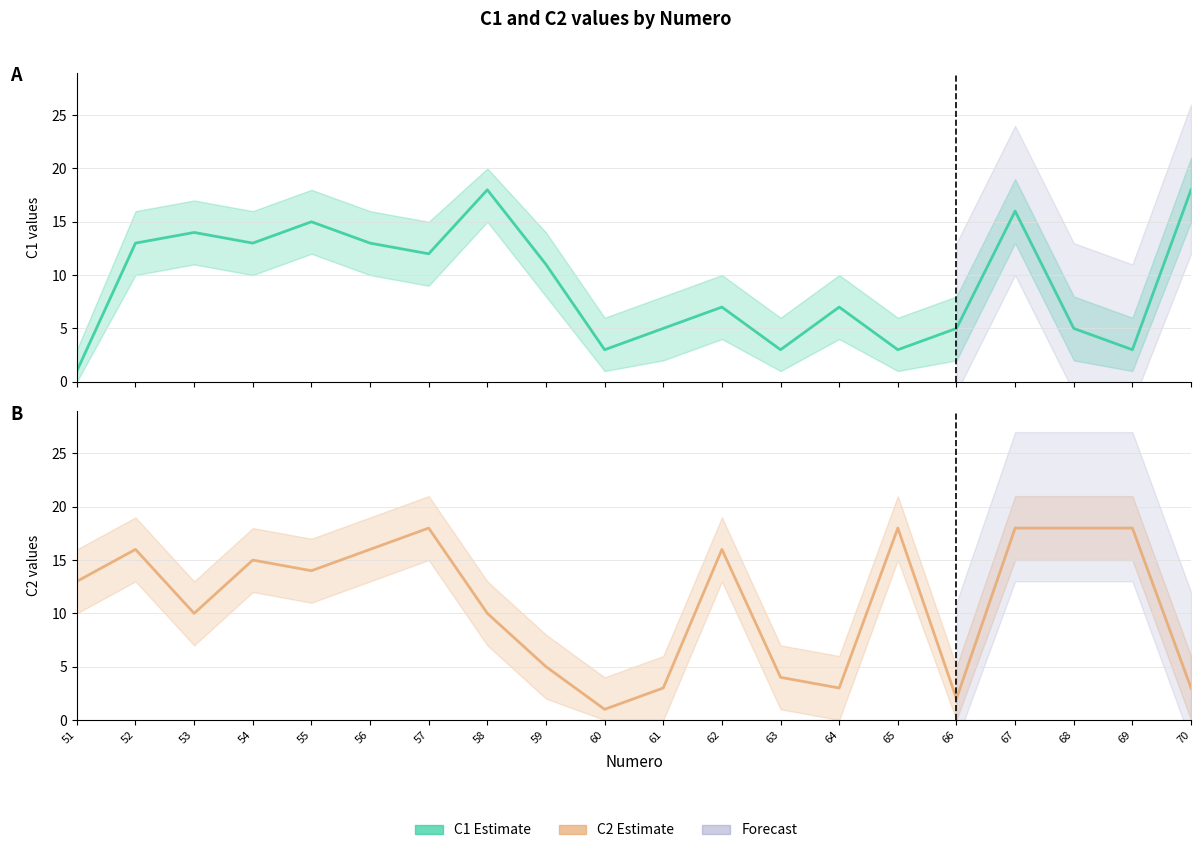

At 60, list the series in order from smallest to largest.

C2 line, C1 line